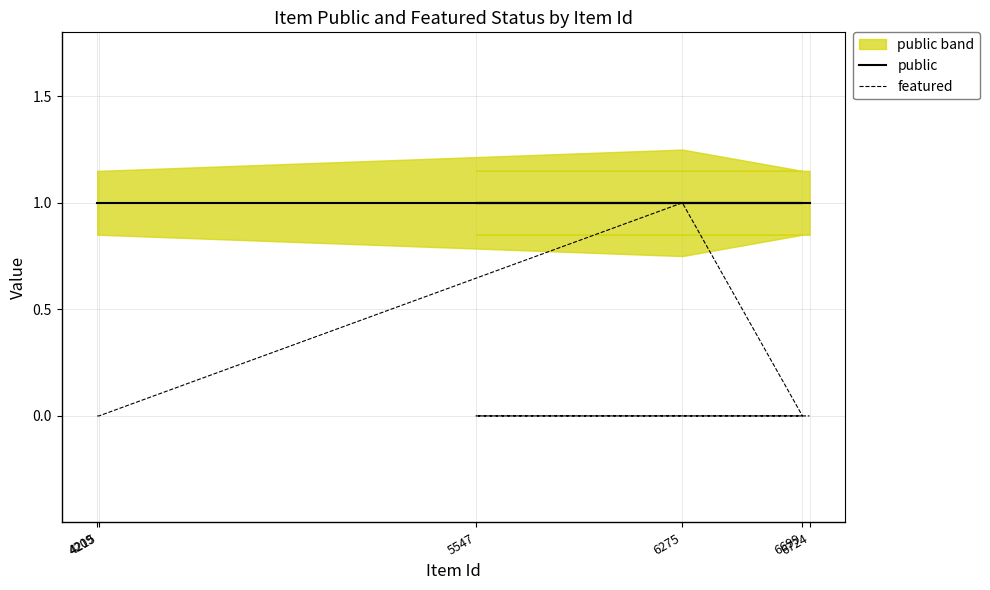

Reading left to right, extract all data points from this chart.

public: 1	1	1	1	1	1
featured: 0	0	1	0	0	0